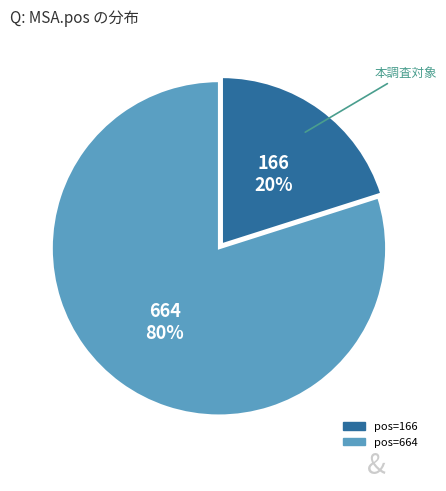

Is there any slice that represents more than half of the pie?

Yes